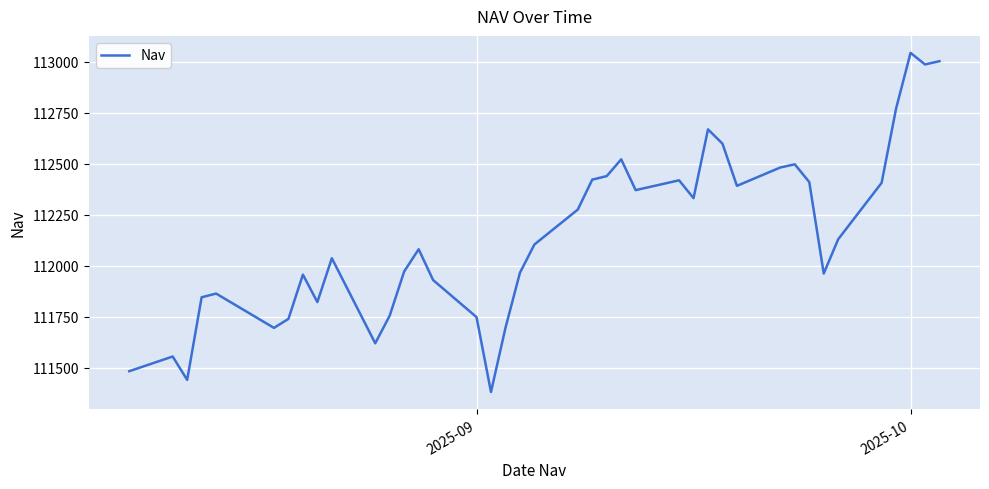

What is the difference between the maximum and minimum values?

1664.6